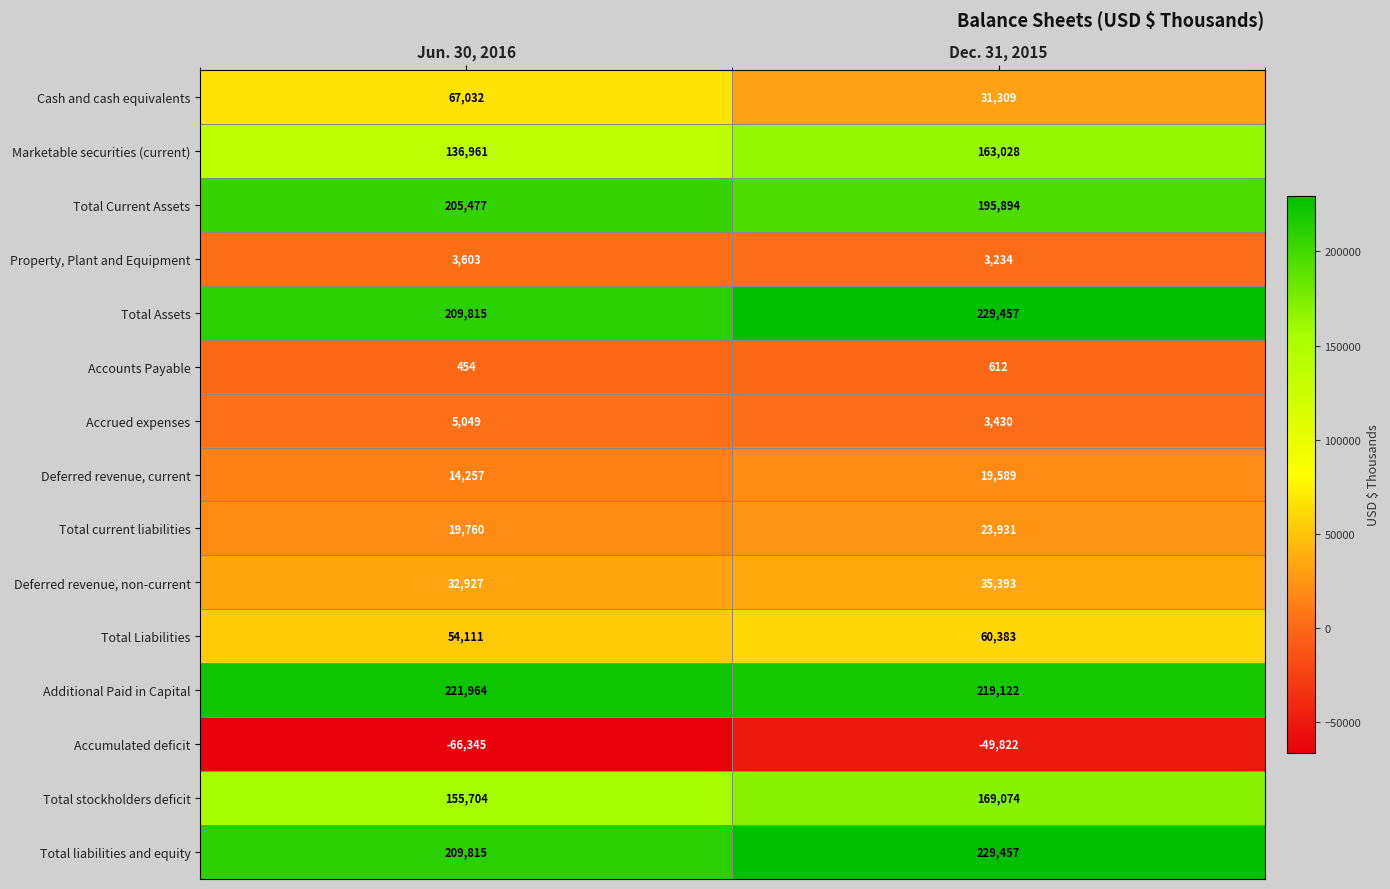

What is the total value across all series at Dec. 31, 2015?

1334091